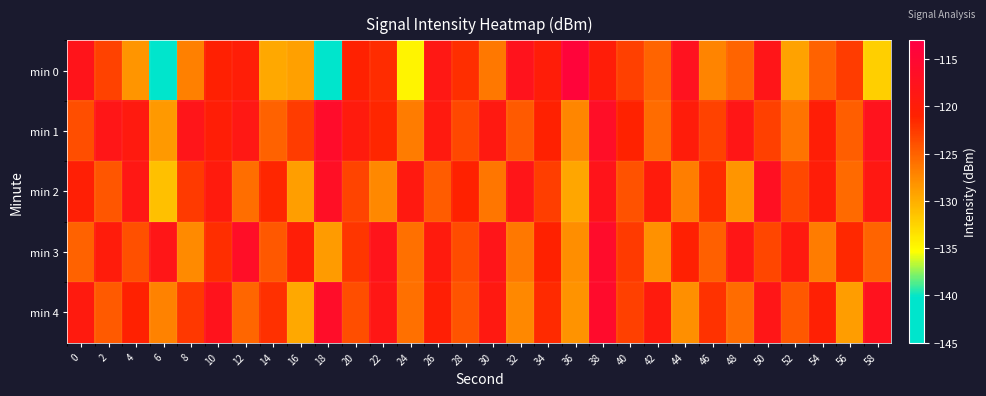

List the series in order of their peak value, lowest first.

min 2, min 3, min 1, min 4, min 0